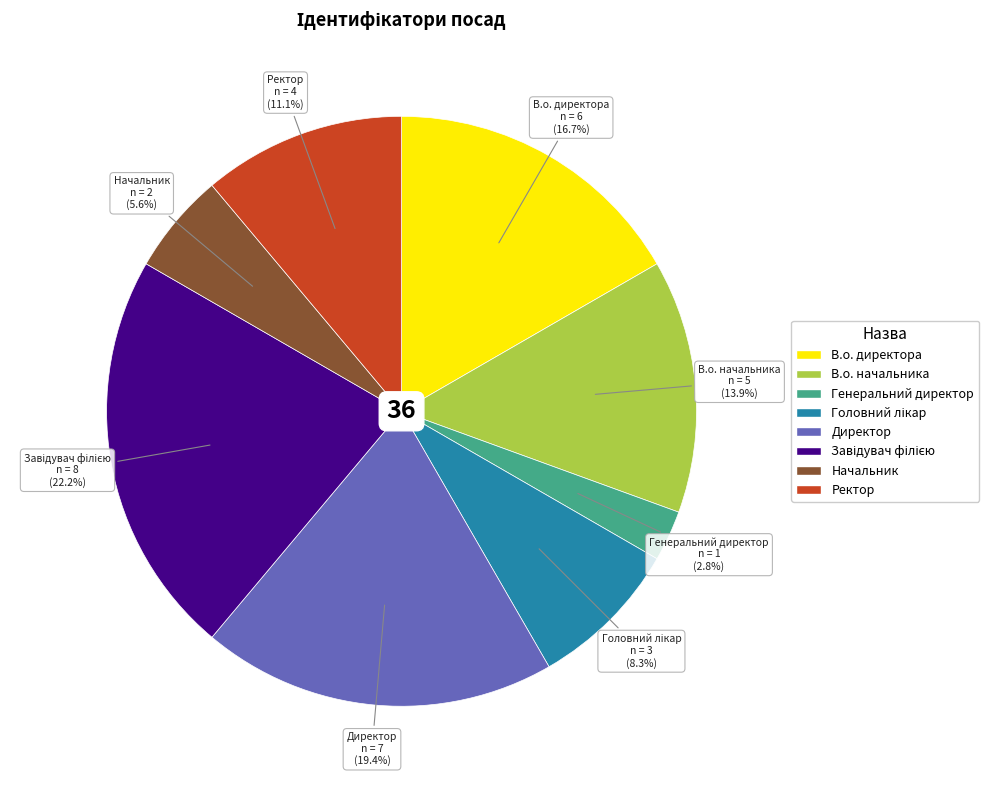

True or false: Начальник accounts for 6% of the total.

True